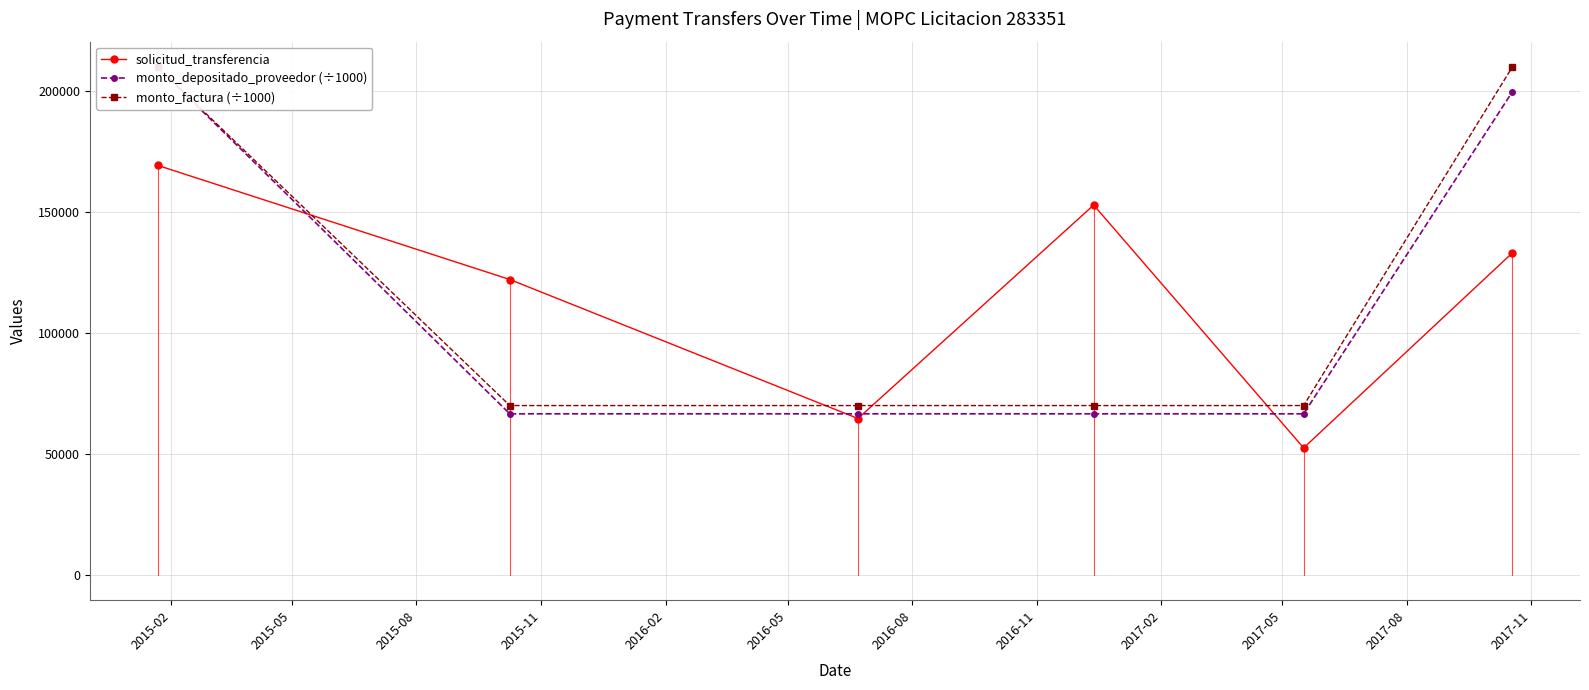

Which series has the largest total across all categories?

monto_factura (÷1000)